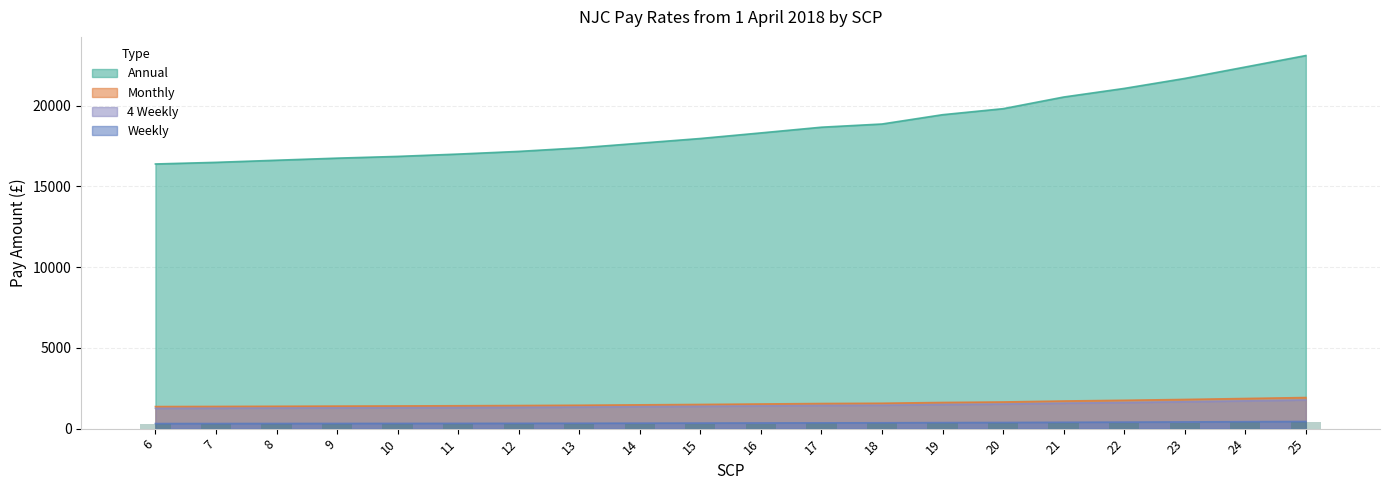

What is the difference between the maximum and minimum values in the 4 Weekly series?

515.3